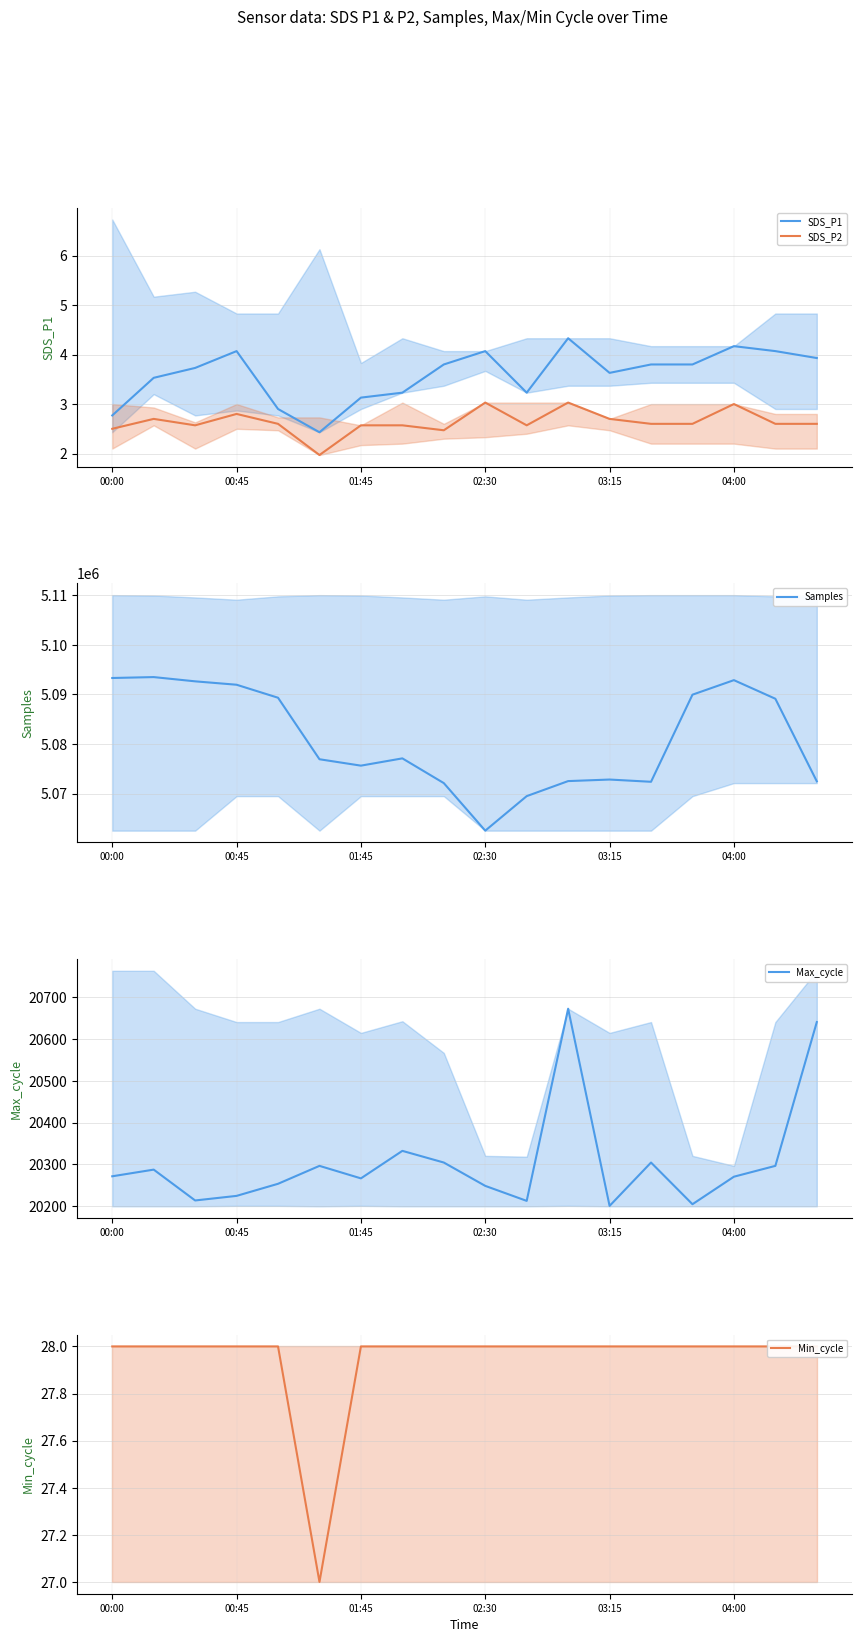

Reading left to right, extract all data points from this chart.

SDS_P1: 2.8	3.5	3.7	4.1	2.9	2.4	3.1	3.2	3.8	4.1	3.2	4.3	3.6	3.8	3.8	4.2	4.1	3.9
SDS_P2: 2.5	2.7	2.6	2.8	2.6	2.0	2.6	2.6	2.5	3.0	2.6	3.0	2.7	2.6	2.6	3.0	2.6	2.6
Samples: 5093303.0	5093486.0	5092629.0	5091944.0	5089323.0	5076922.0	5075632.0	5077098.0	5072112.0	5062525.0	5069486.0	5072518.0	5072830.0	5072378.0	5089939.0	5092869.0	5089118.0	5072474.0
Max_cycle: 20271.0	20287.0	20213.0	20224.0	20253.0	20296.0	20266.0	20332.0	20304.0	20248.0	20212.0	20673.0	20200.0	20304.0	20204.0	20270.0	20296.0	20641.0
Min_cycle: 28.0	28.0	28.0	28.0	28.0	27.0	28.0	28.0	28.0	28.0	28.0	28.0	28.0	28.0	28.0	28.0	28.0	28.0